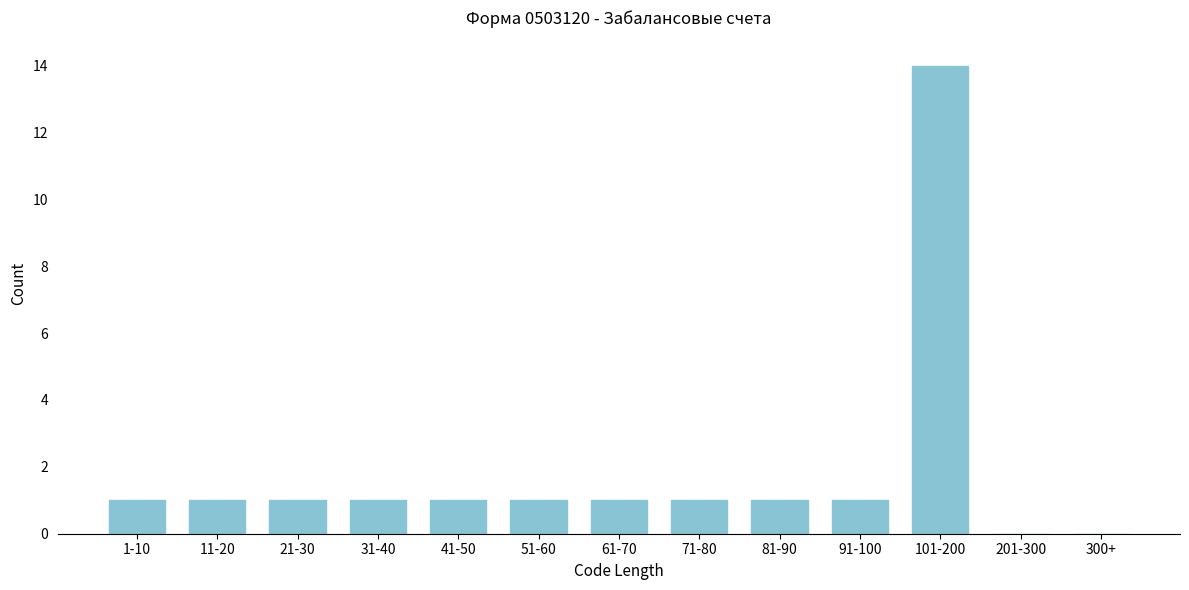

Reading right to left, extract all data points from this chart.

300+=0	201-300=0	101-200=14	91-100=1	81-90=1	71-80=1	61-70=1	51-60=1	41-50=1	31-40=1	21-30=1	11-20=1	1-10=1